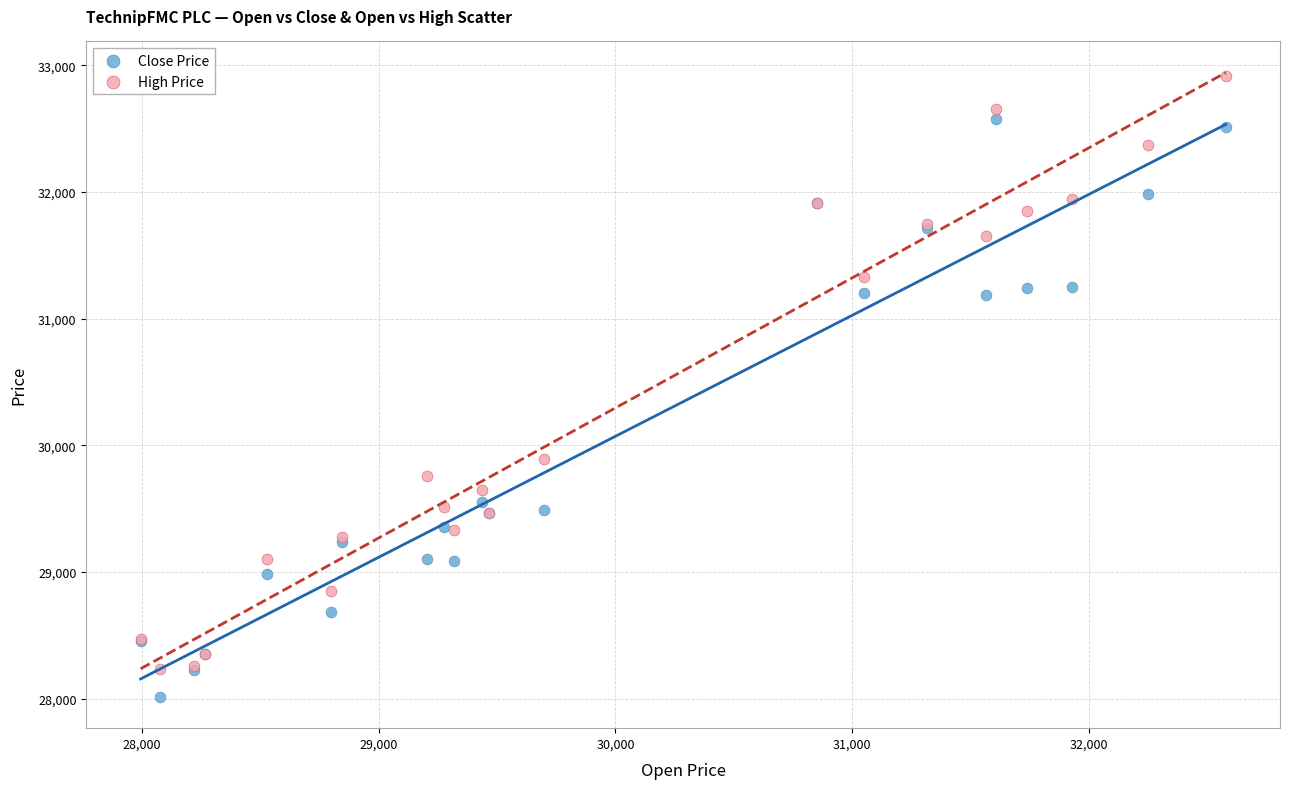

What are all the series names shown in the legend?

Close Price, High Price